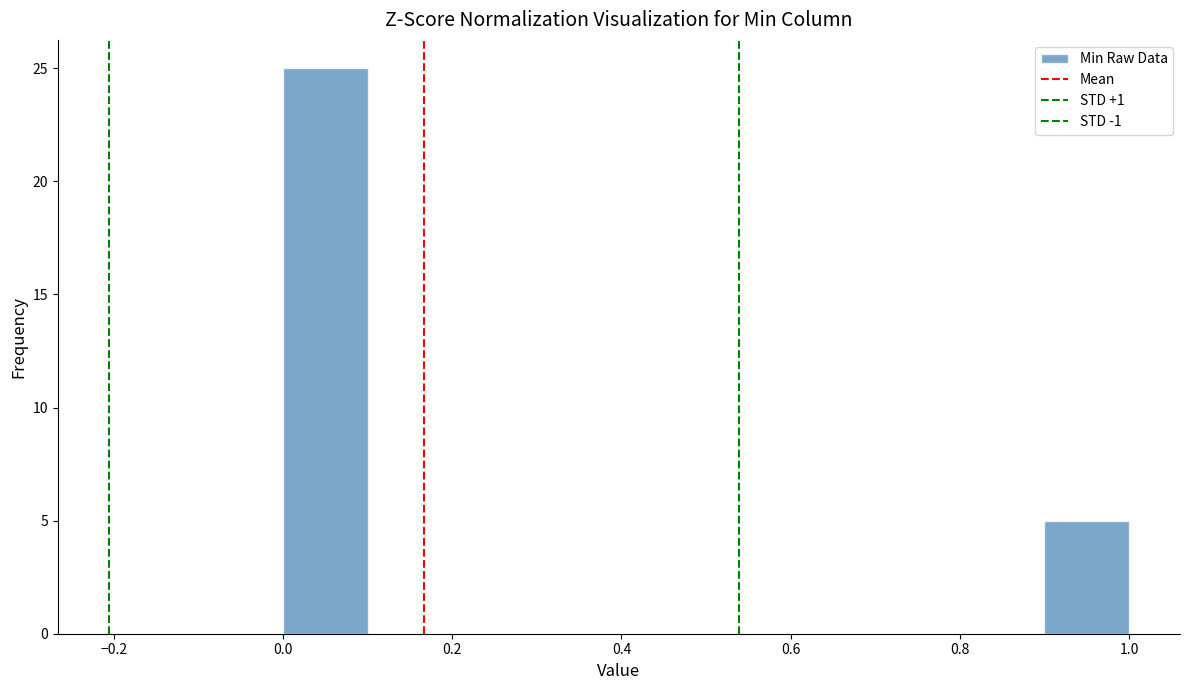

Reading left to right, list every bar in this chart as the range it spans on the x-axis followed by its height. The values are not printed on the chart, so give them approximately, as read against the axis.

0.0 to 0.1: 25
0.1 to 0.2: 0
0.2 to 0.3: 0
0.3 to 0.4: 0
0.4 to 0.5: 0
0.5 to 0.6: 0
0.6 to 0.7: 0
0.7 to 0.8: 0
0.8 to 0.9: 0
0.9 to 1.0: 5